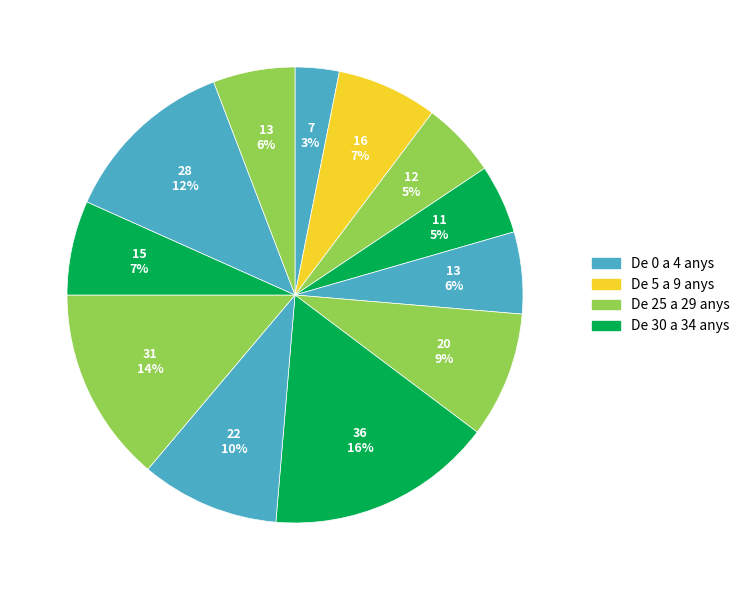

Count the number of slices in the pie.

12